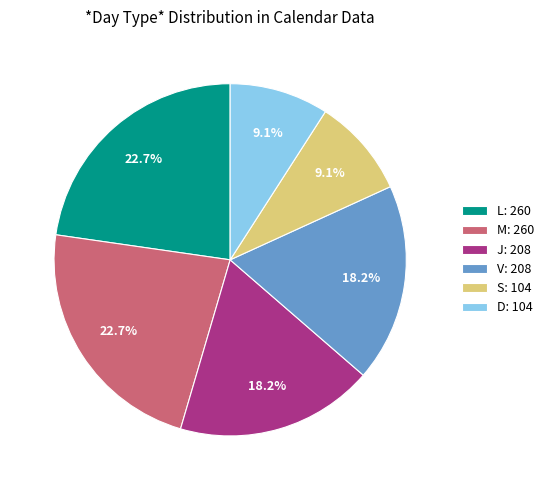

Count the number of slices in the pie.

6